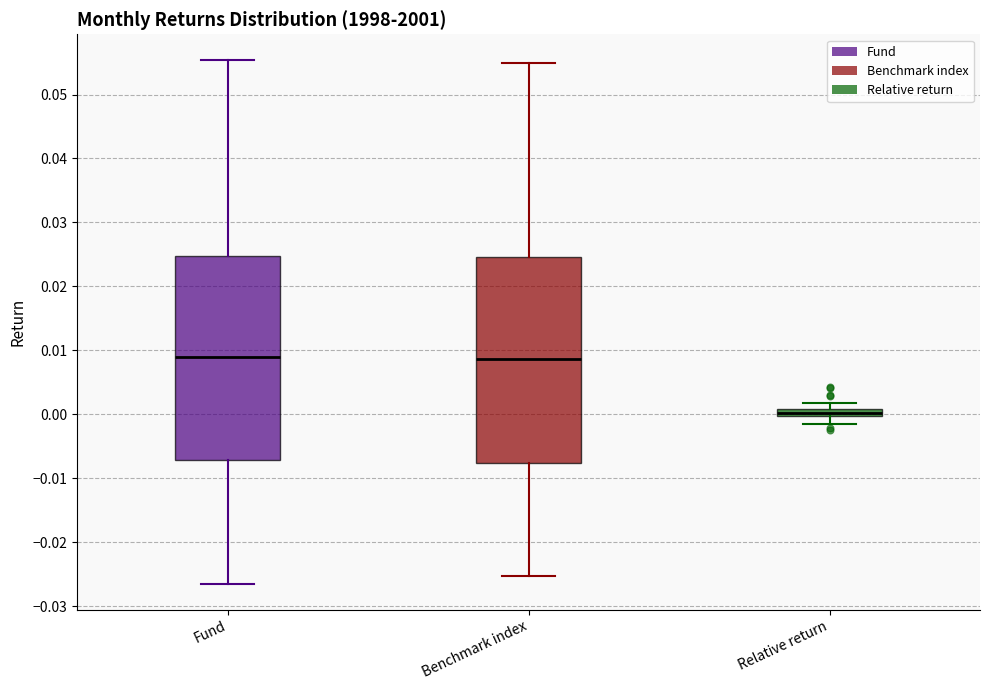

Where is the lower edge of the box for Relative return on the y-axis? The values are not printed on the chart, so give them approximately, as read against the axis.

0.000